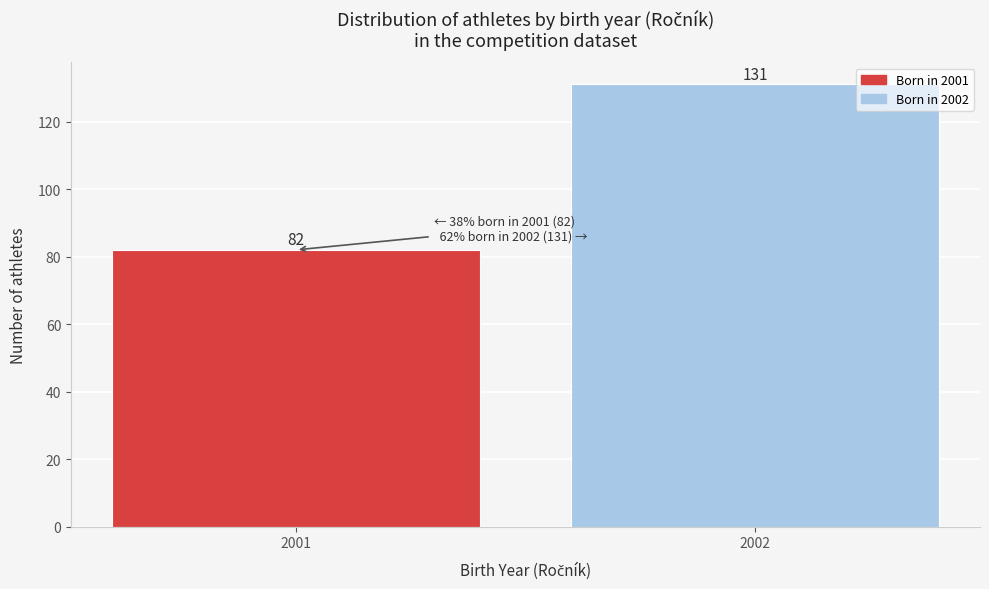

Reading left to right, extract all data points from this chart.

2001=82	2002=131